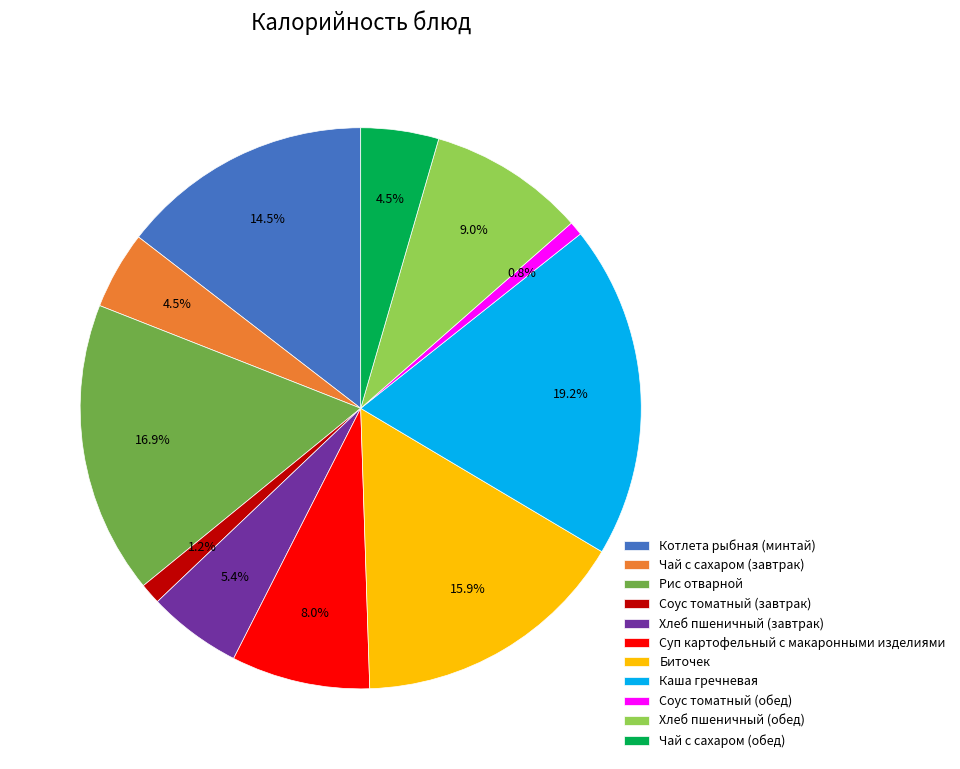

What percentage is the Хлеб пшеничный (завтрак) slice, to the nearest percent?

5%